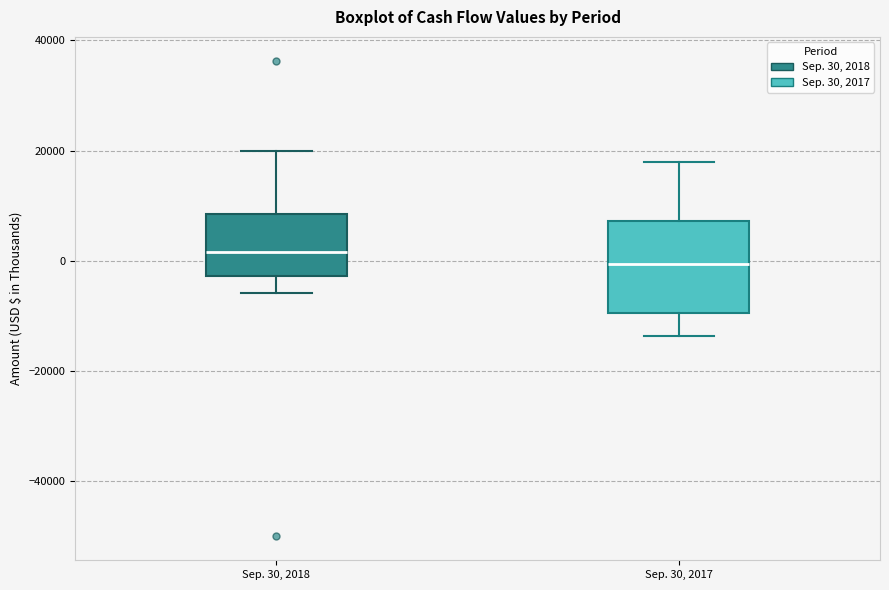

Which box is the tallest, from its lower edge to its upper edge?

Sep. 30, 2017